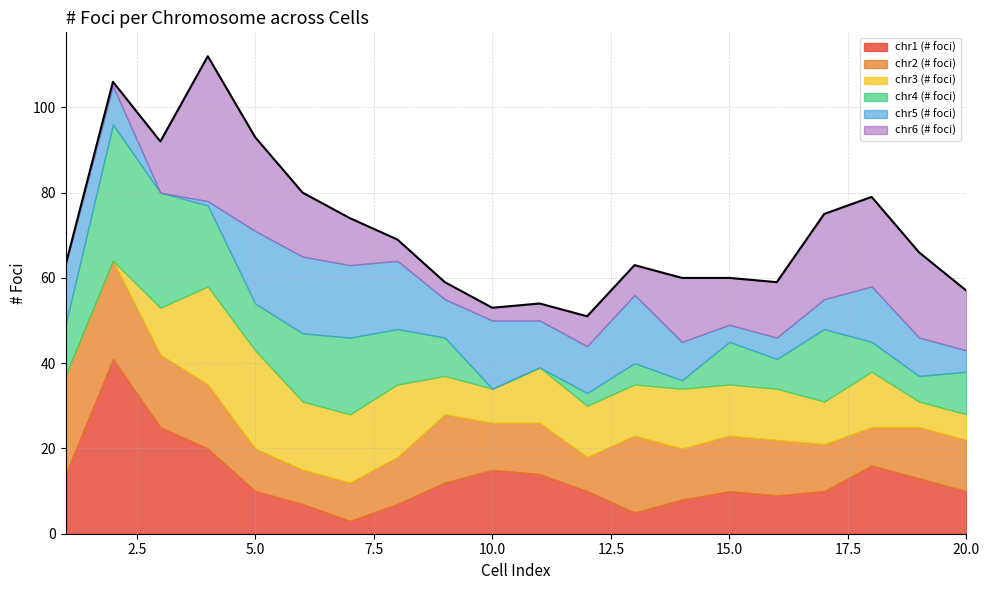

In chr3 (# foci), how many points are higher than both neighbors (excluding endpoints)?

4